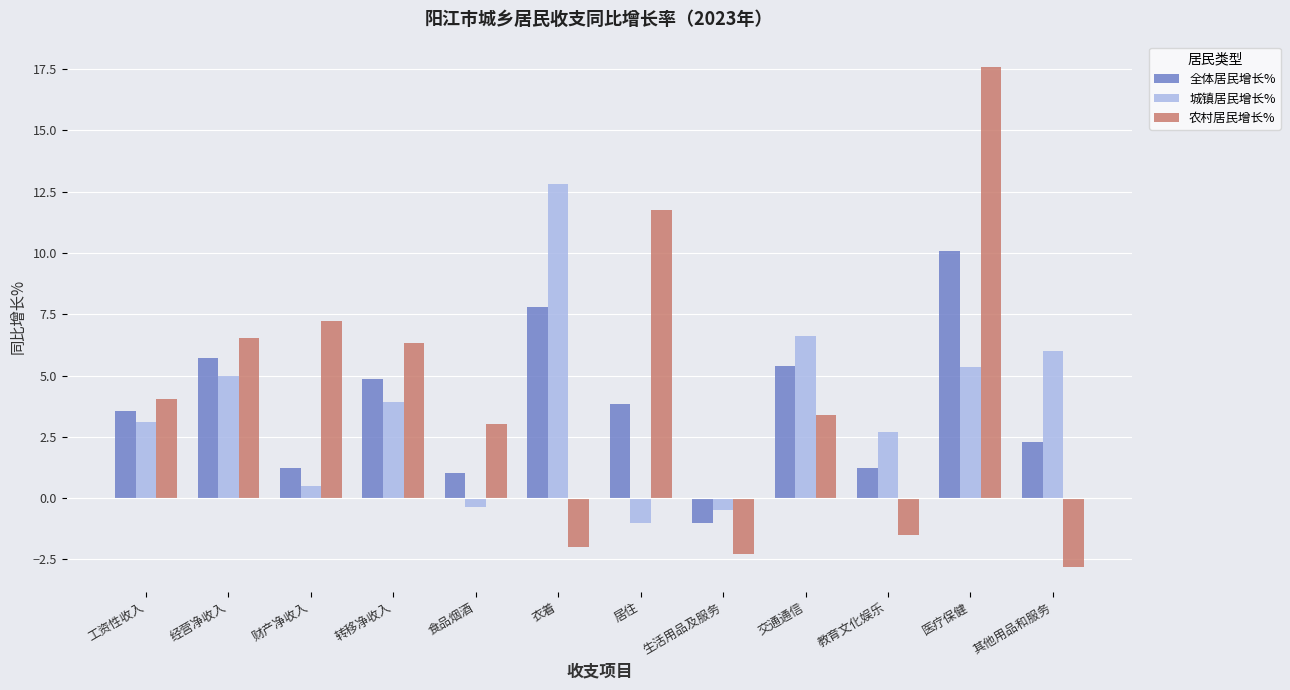

Which series has the largest range (max minus min)?

农村居民增长%